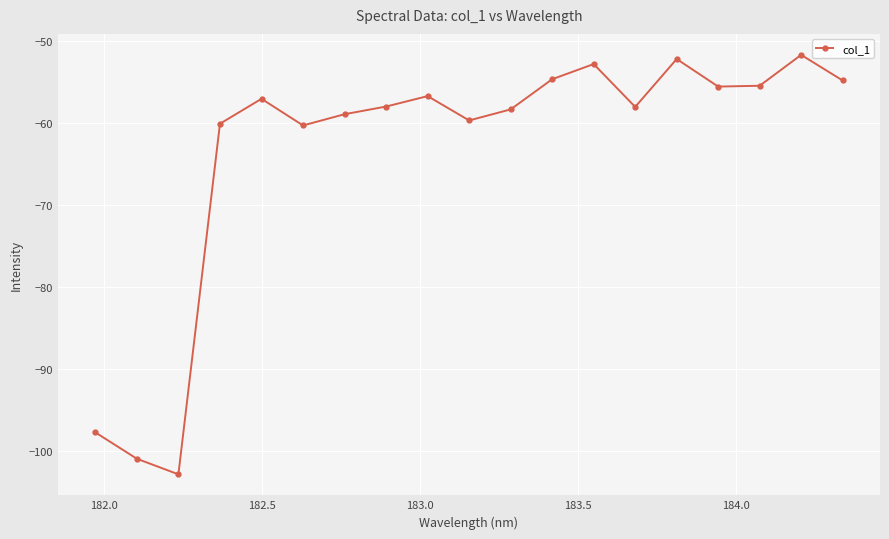

What is the value of the 19th point from the left?

-54.8